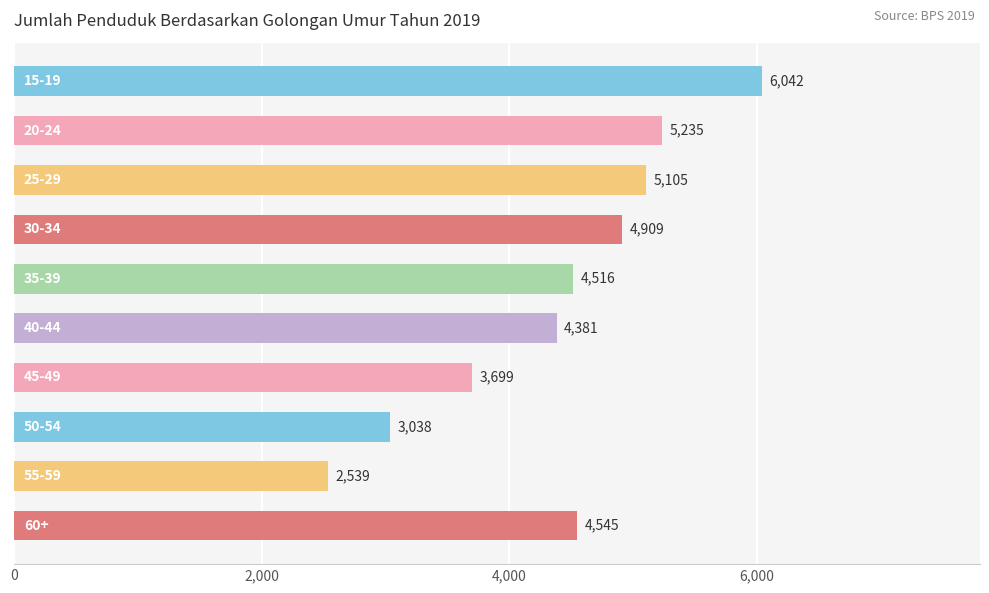

What is the value of the 10th bar from the top?

4545